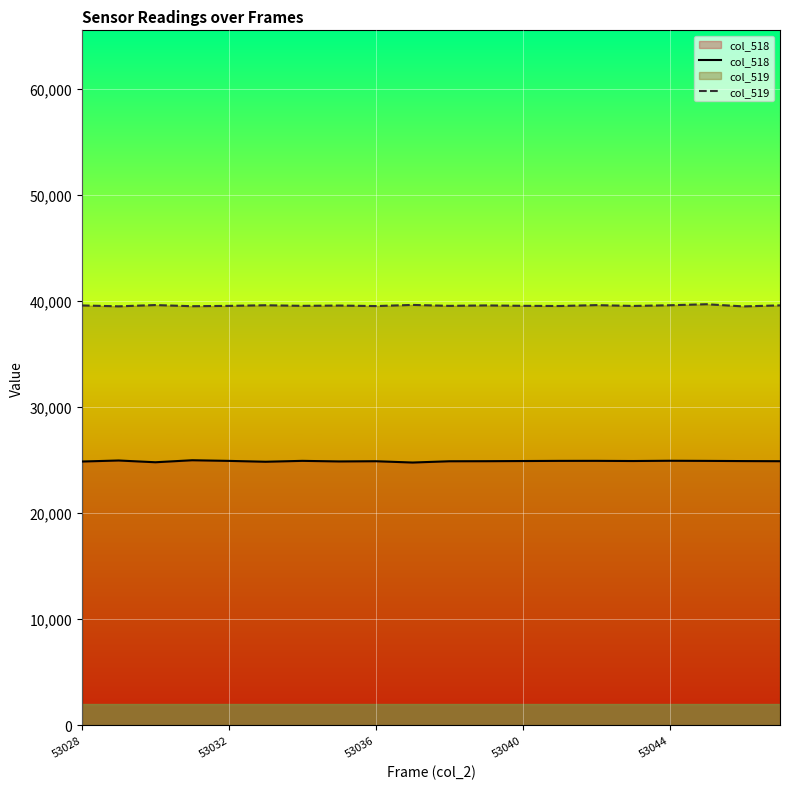

Which series has the largest total across all categories?

col_519